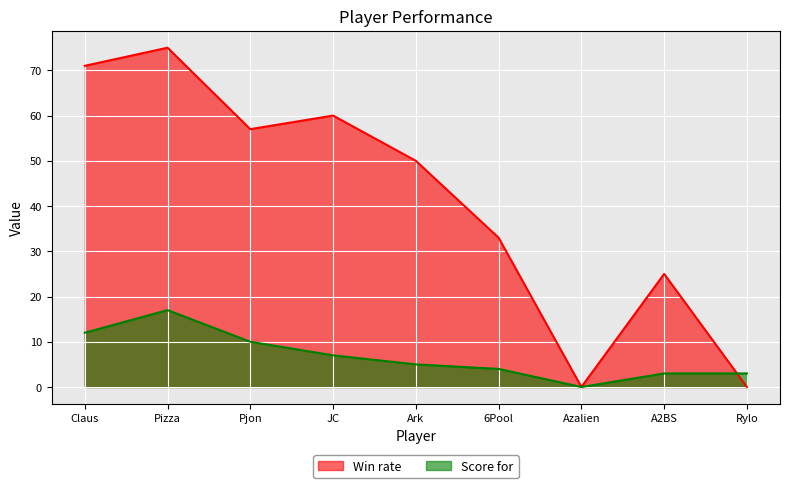

Which series changed the most between Pjon and Ark?

Win rate